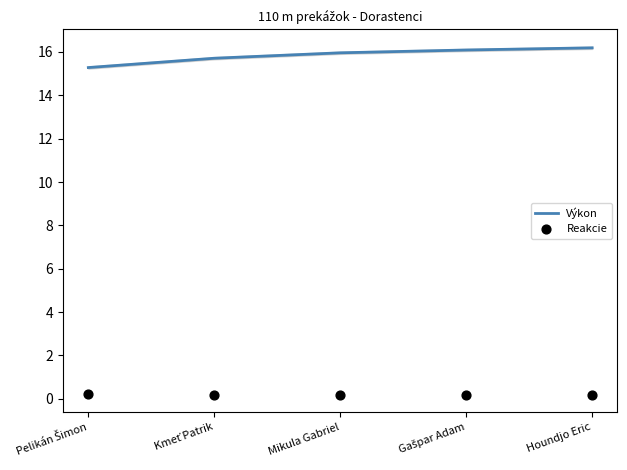

At how many categories does at least one series exceed 10?

5